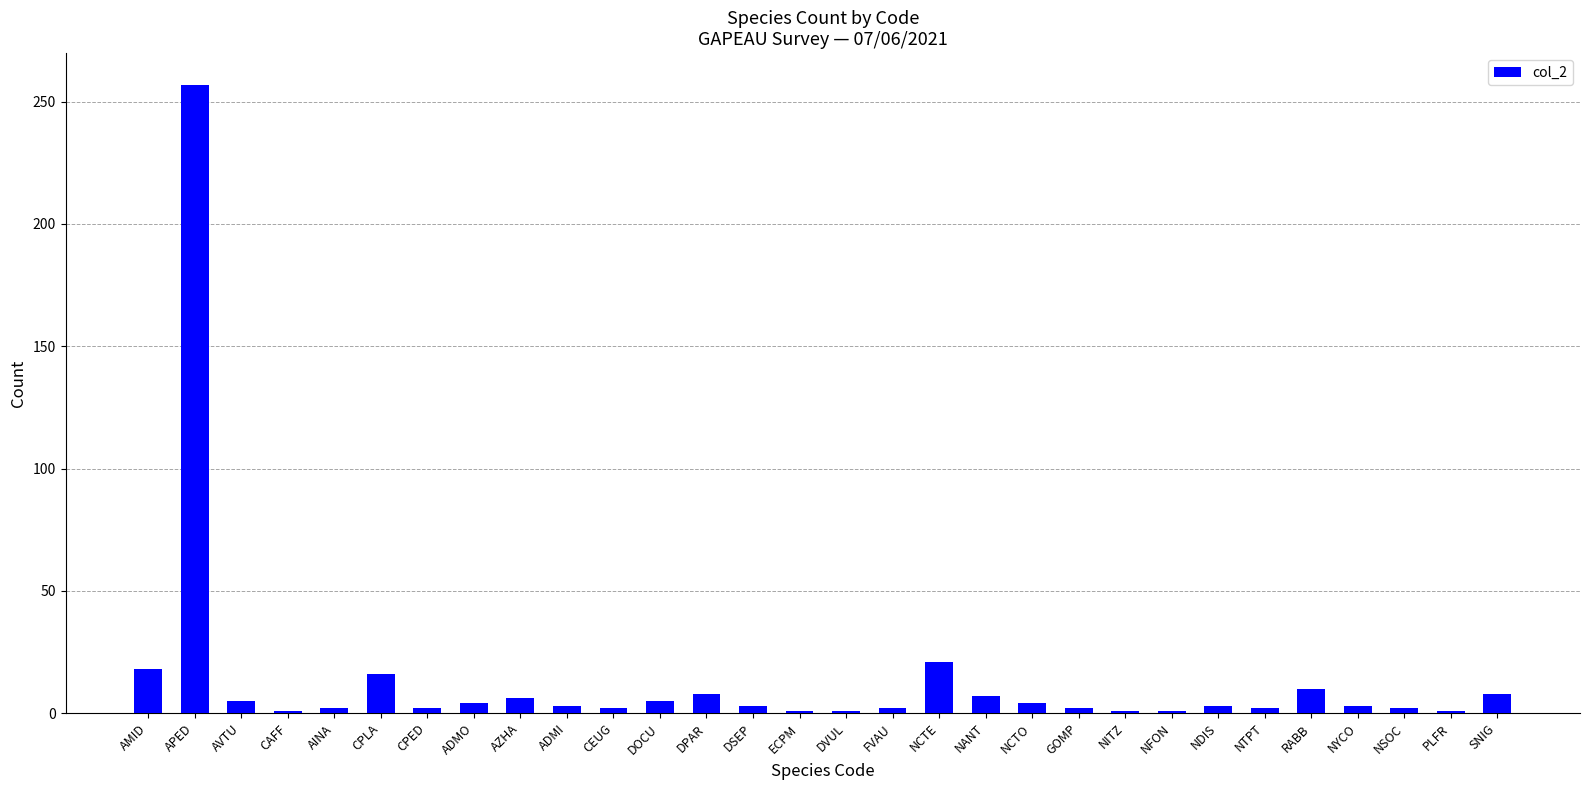

What is the difference between the maximum and second lowest values?

256